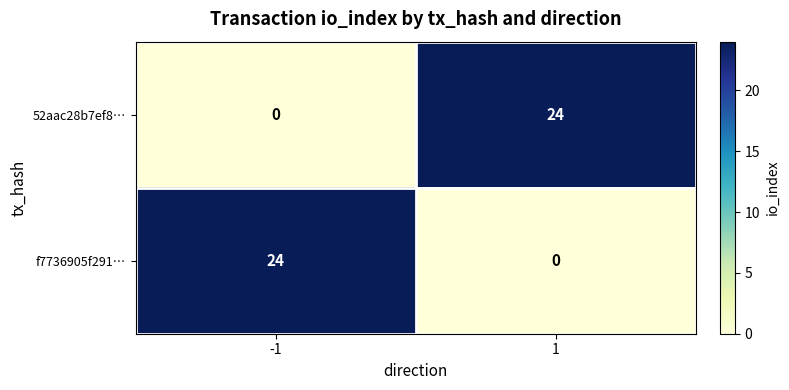

What is the total value across all series at 1?

24